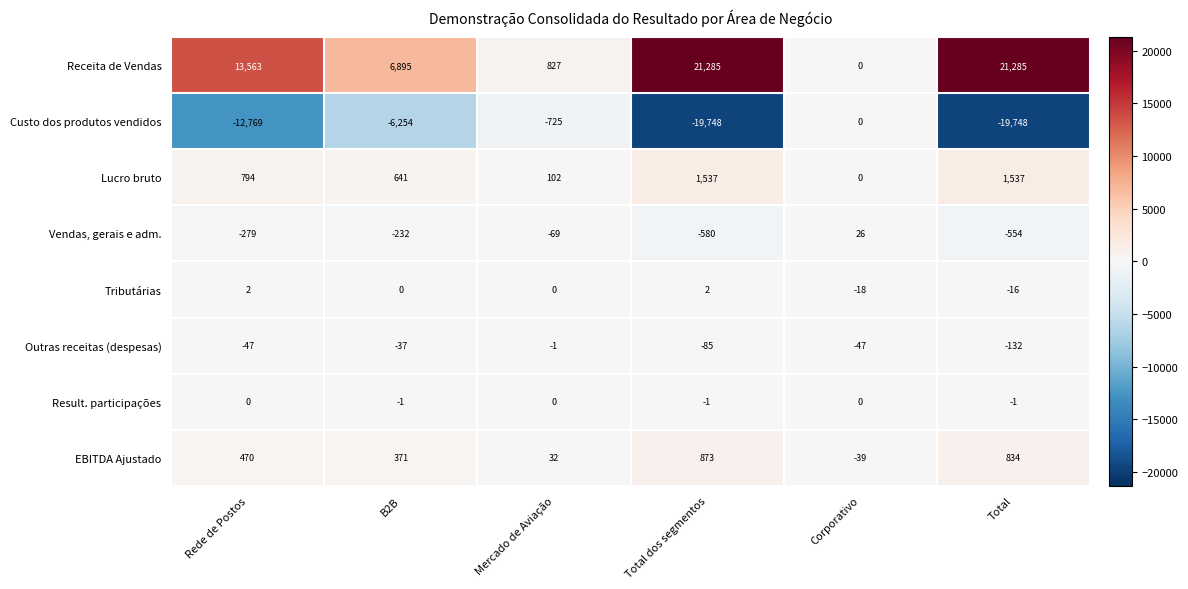

Which series has the largest total across all categories?

Receita de Vendas